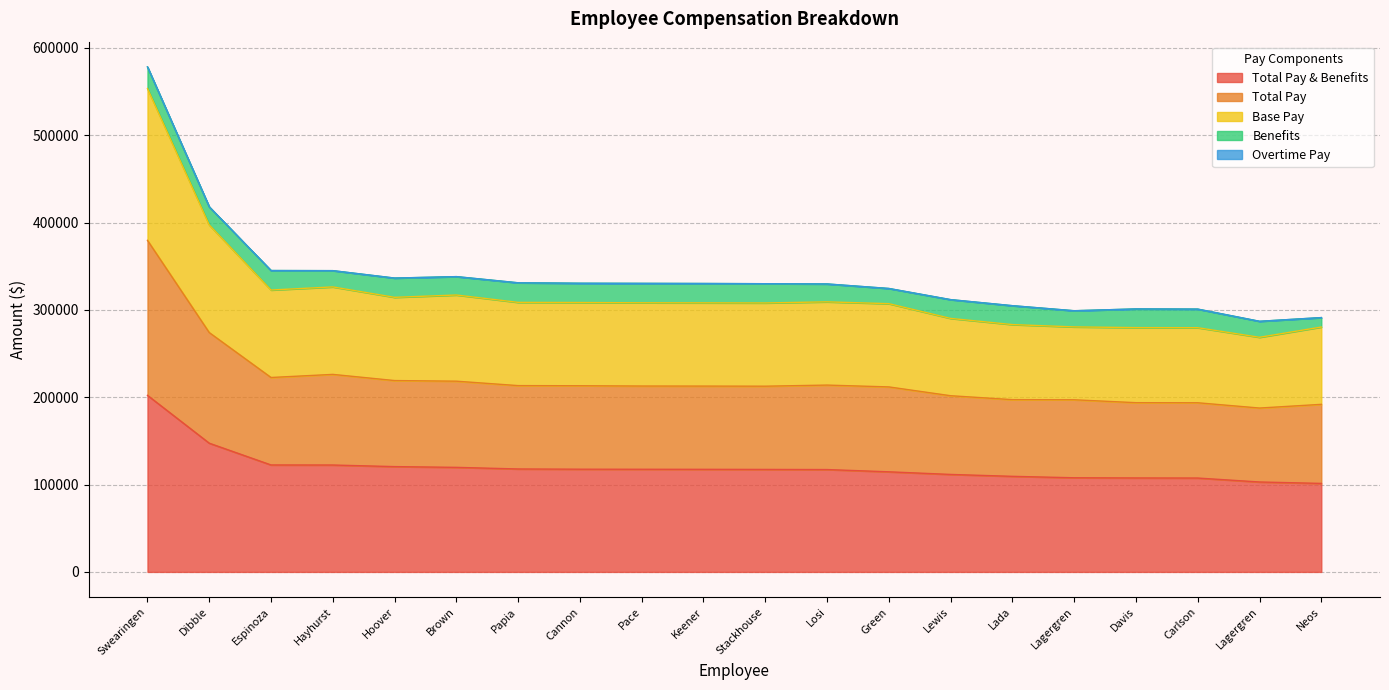

How many lines are shown in the chart?

5